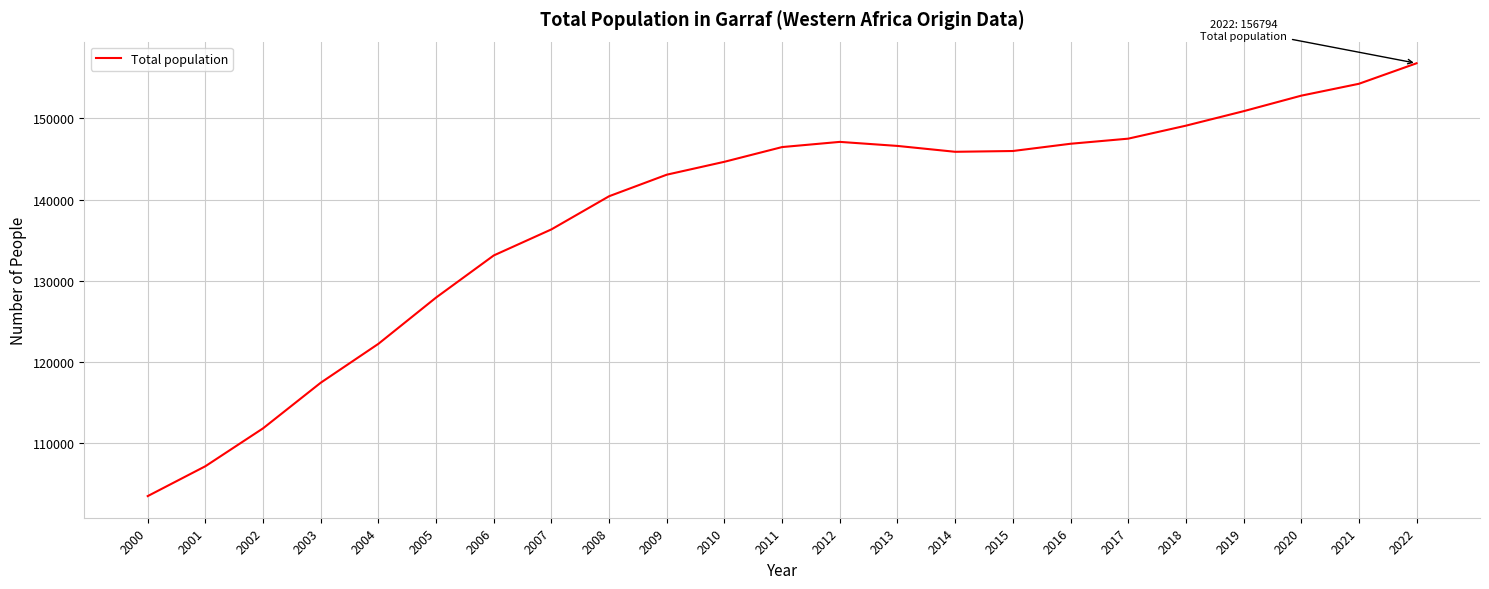

True or false: the data shows 146876 at 2016.

True